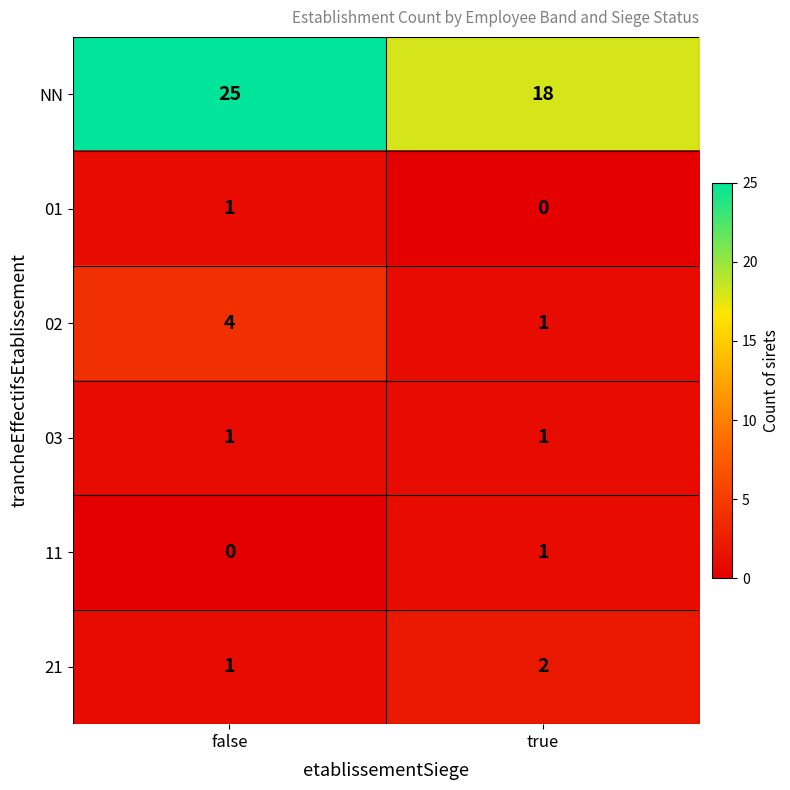

The 03 series shows 1 at true. True or false?

True